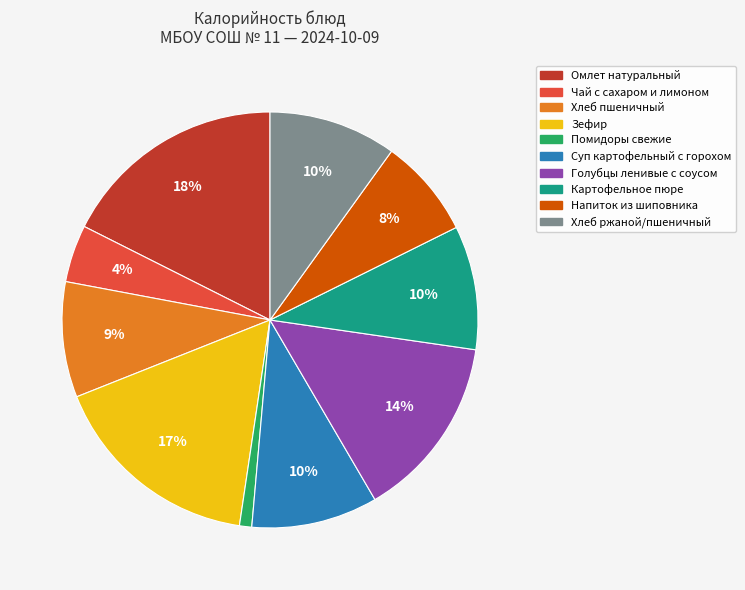

True or false: Помидоры свежие accounts for 1% of the total.

True